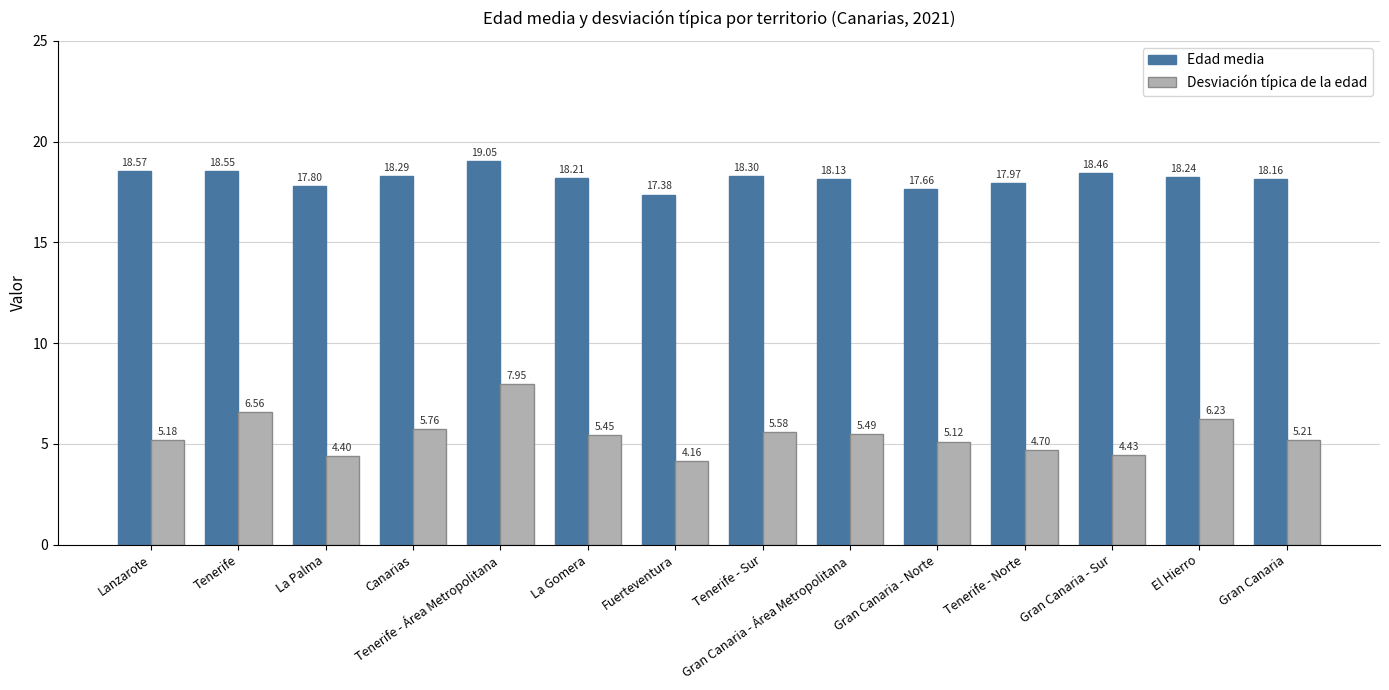

What is the difference between the highest and lowest values at La Gomera?

12.8